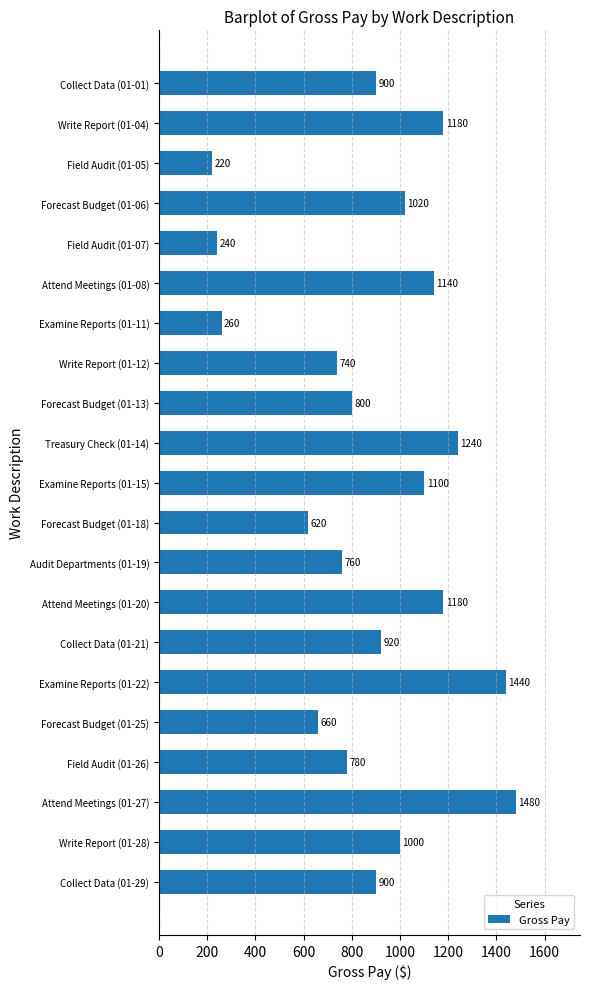

What is the difference between the maximum and minimum values?

1260